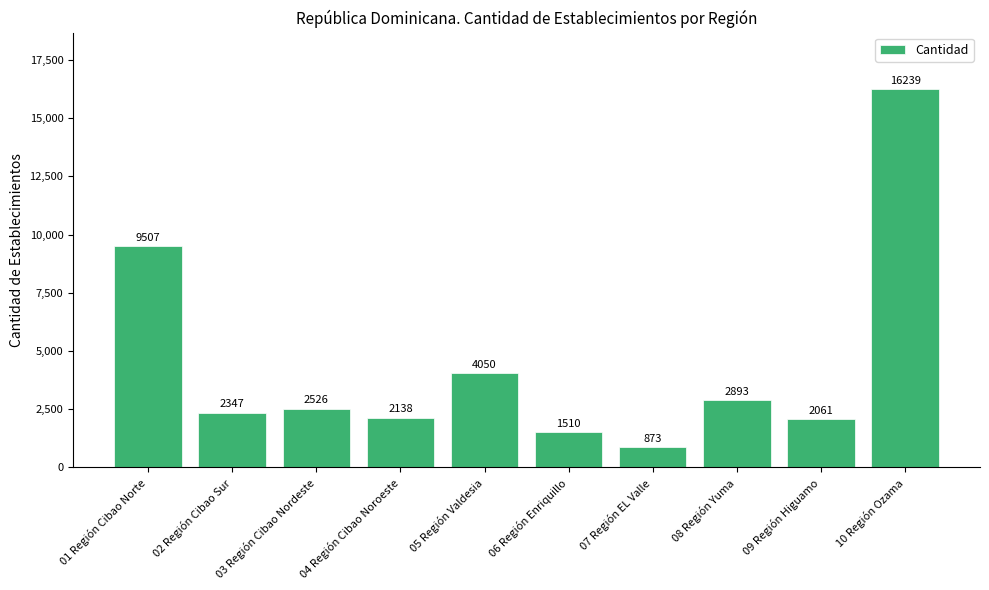

What is the minimum value shown in the chart?

873